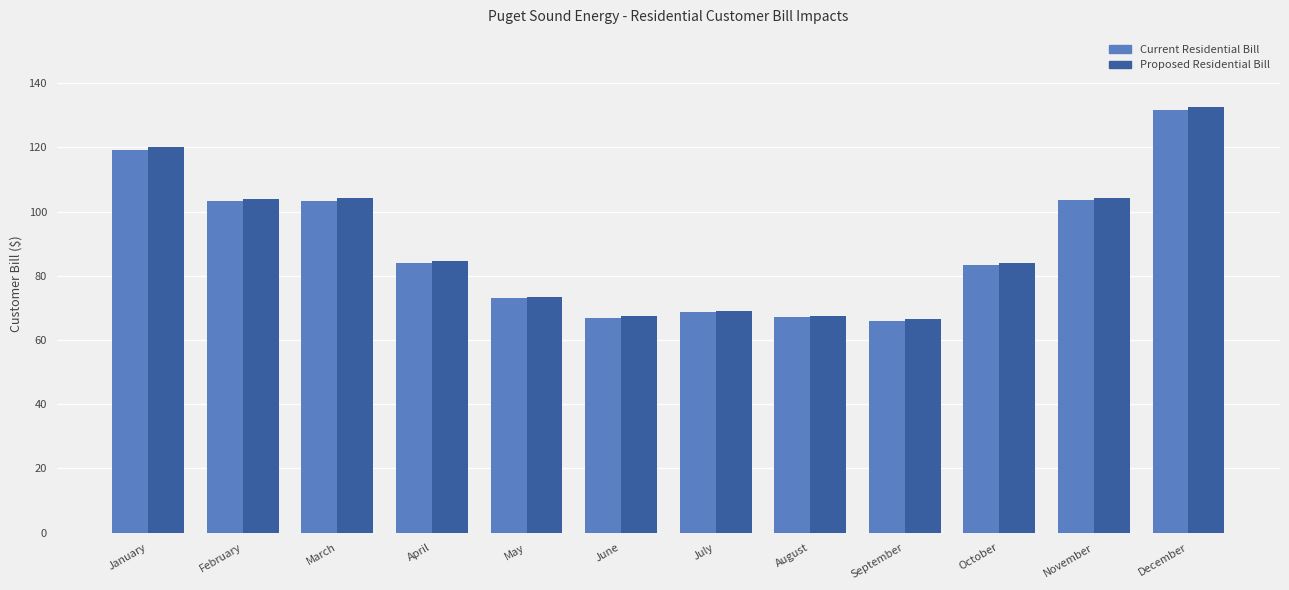

Which category has the highest value across all series?

December